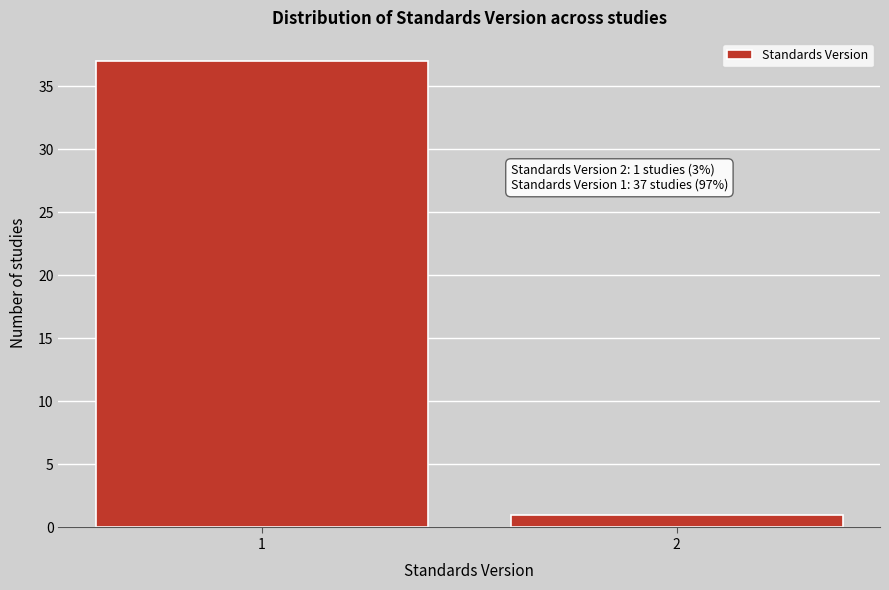

Reading left to right, list all the values displayed in this chart.

37	1